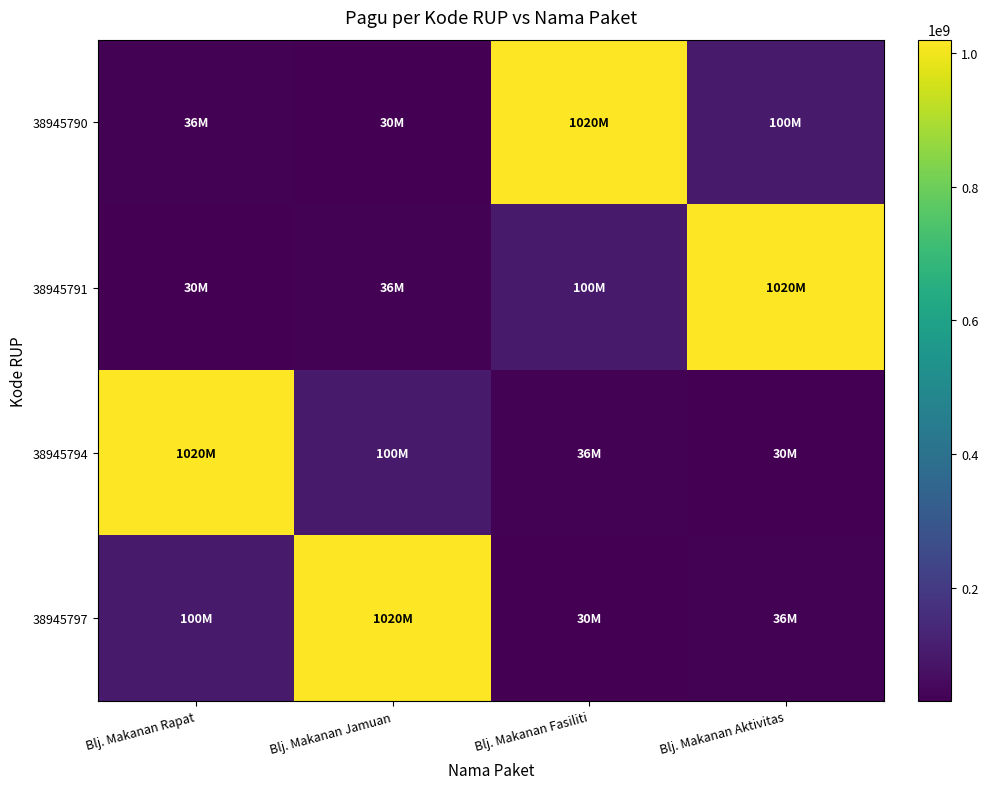

How many data points does each series have?

4